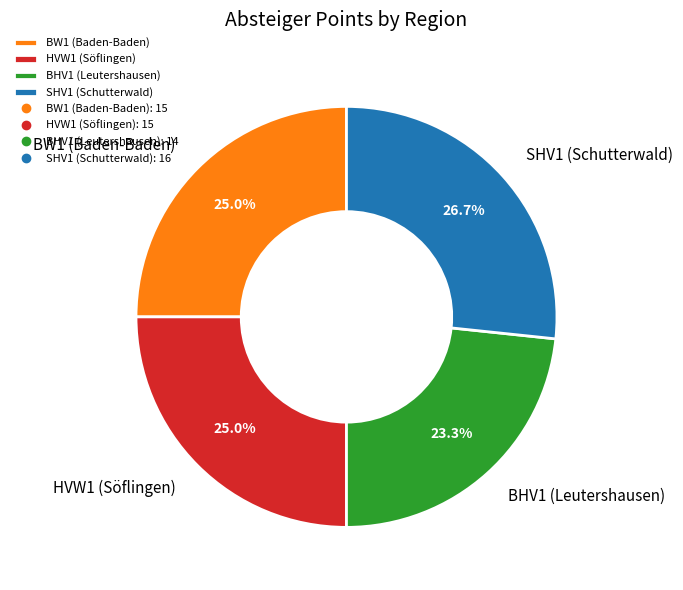

Does BW1 (Baden-Baden) account for over 50% of the chart?

No